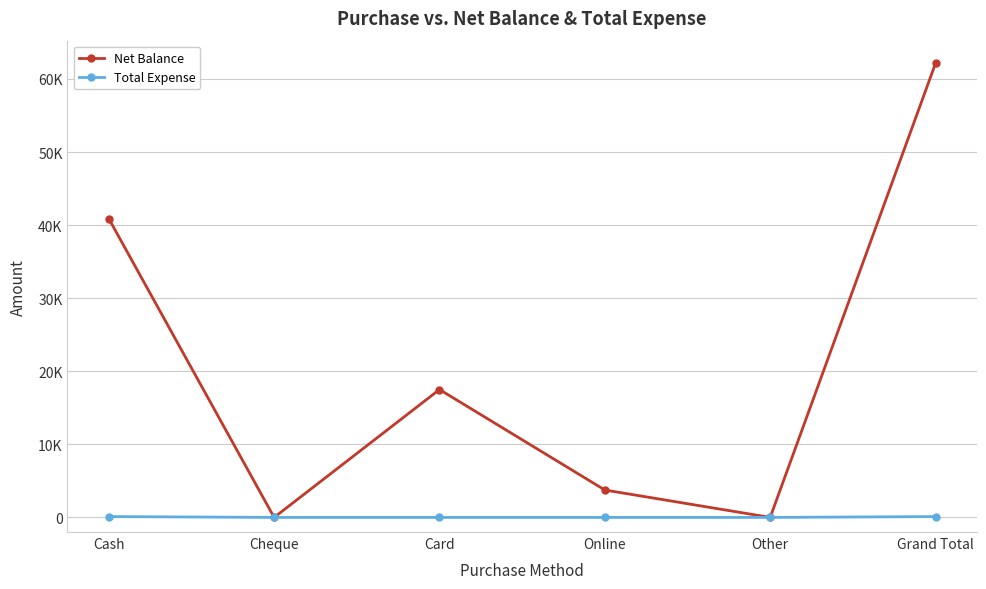

What are all the series names shown in the legend?

Net Balance, Total Expense